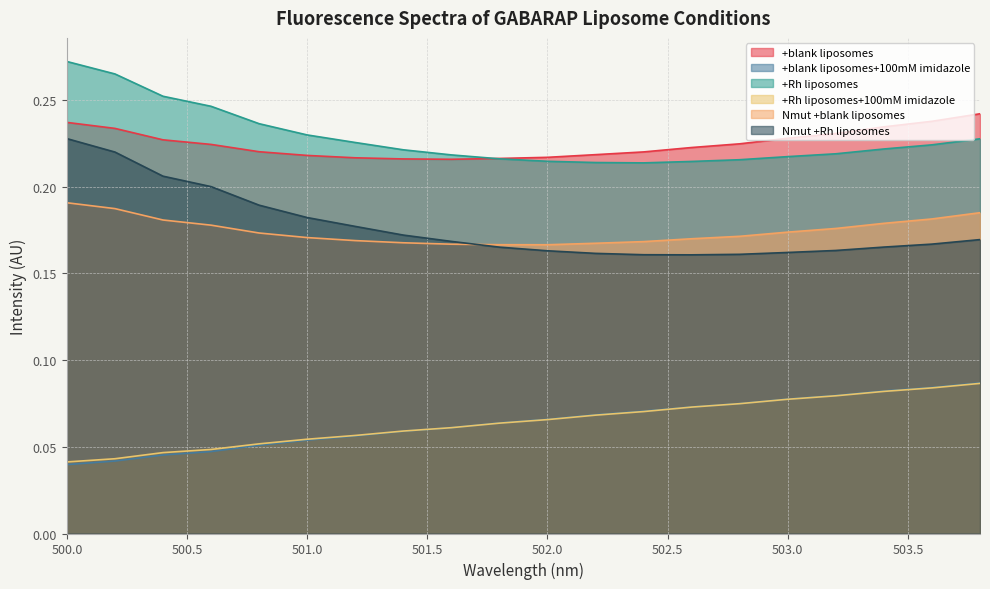

What is the sum of all +blank liposomes+100mM imidazole values?

1.3